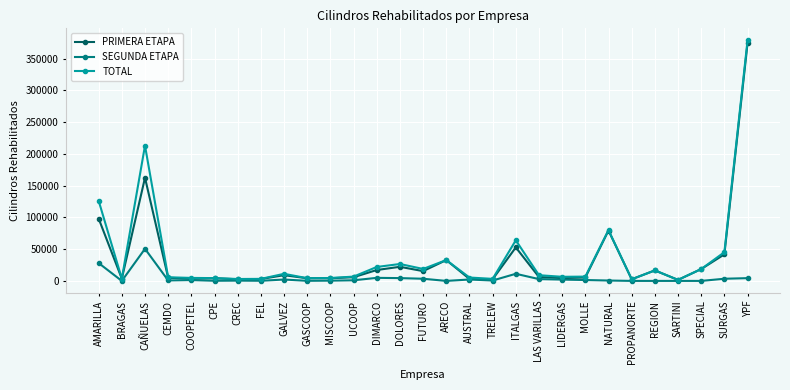

Read the SEGUNDA ETAPA value at DIMARCO.

4797